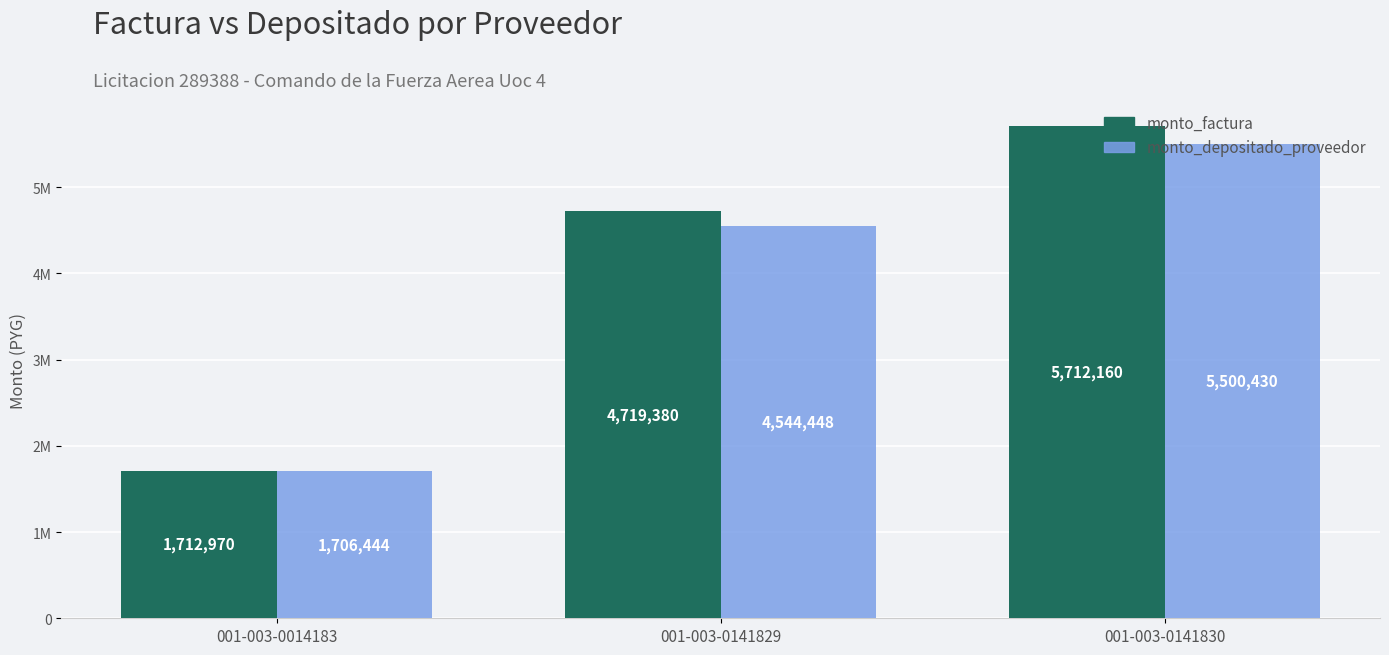

Reading left to right, transcribe all the data shown in this chart.

monto_factura: 1712970	4719380	5712160
monto_depositado_proveedor: 1706444	4544448	5500430